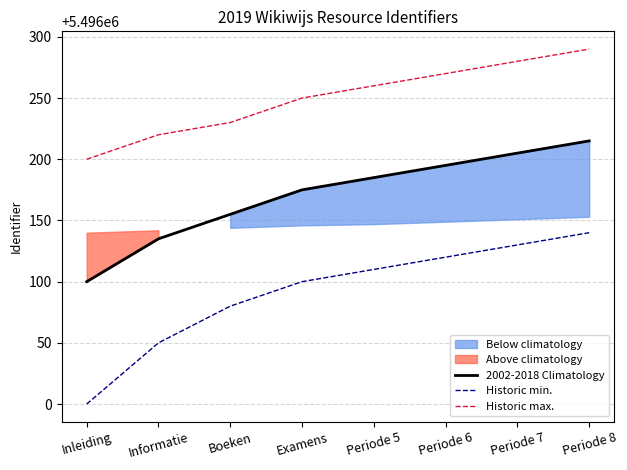

What is the sum of the Historic min. values at Periode 8 and Informatie?

10992190